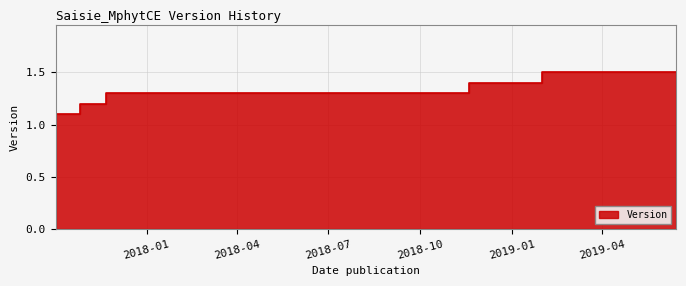

What is the maximum value shown in the chart?

1.5